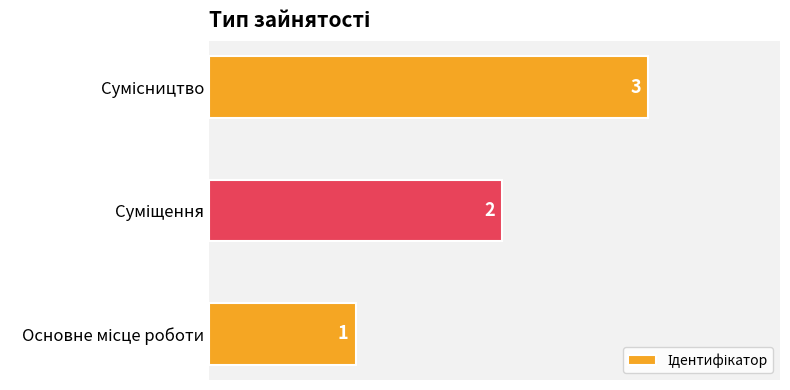

What is the greatest value displayed?

3